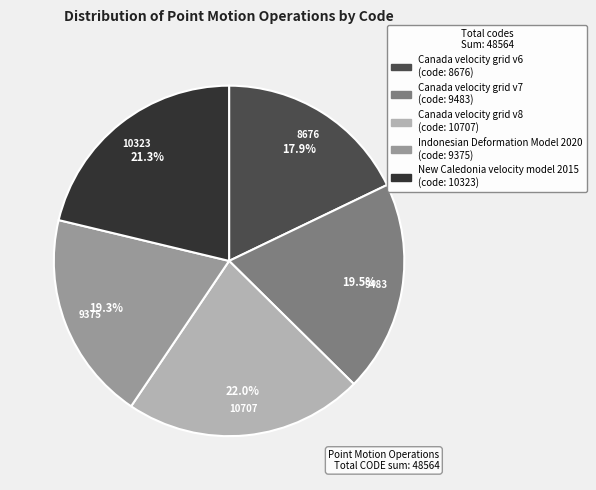

What is the largest slice in the pie chart?

Canada velocity grid v8